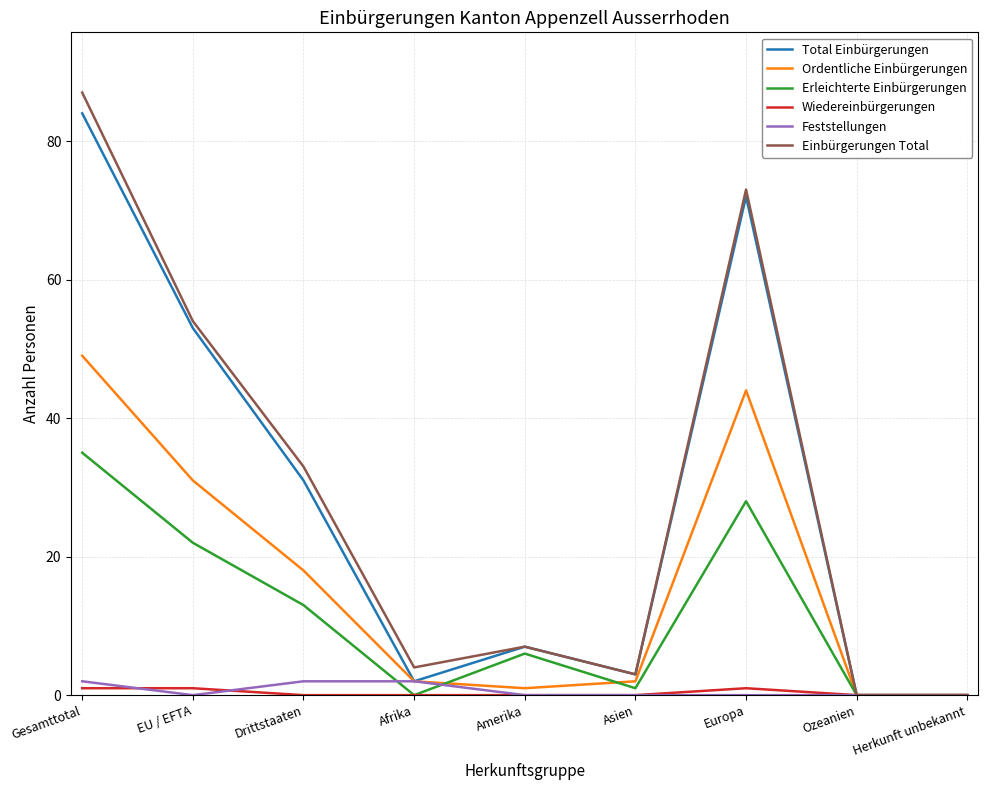

What is the average value of the Ordentliche Einbürgerungen series?

16